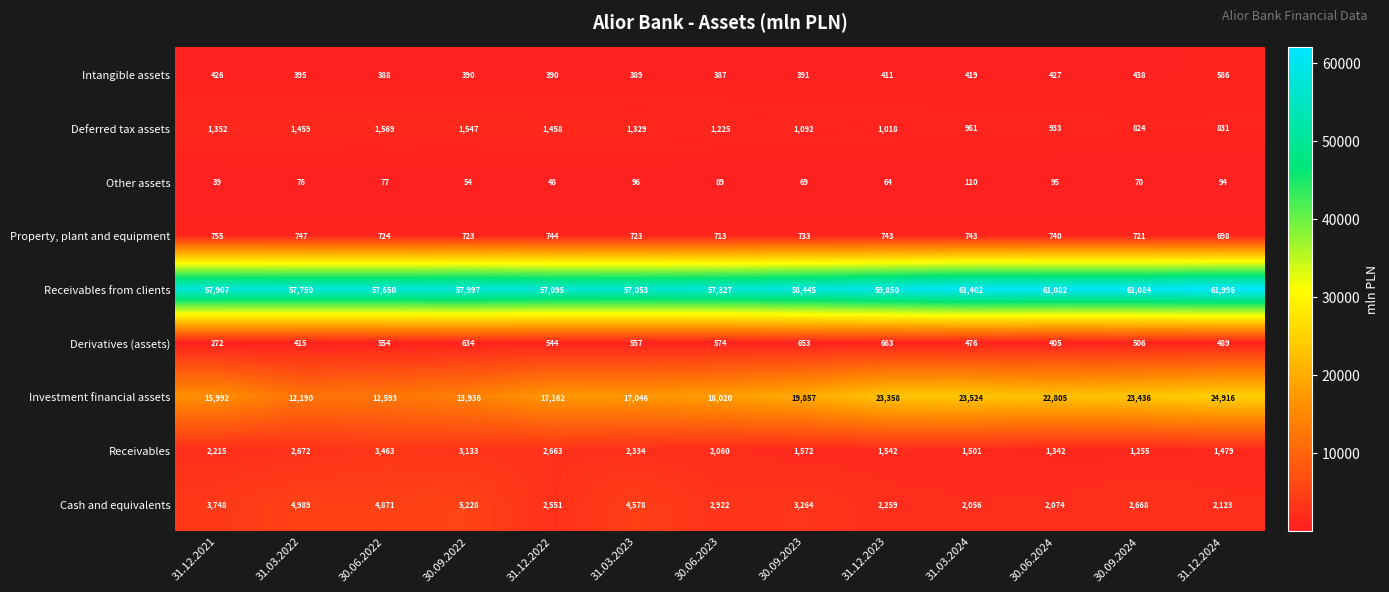

Which series changed the most between 31.12.2022 and 31.03.2023?

Cash and equivalents